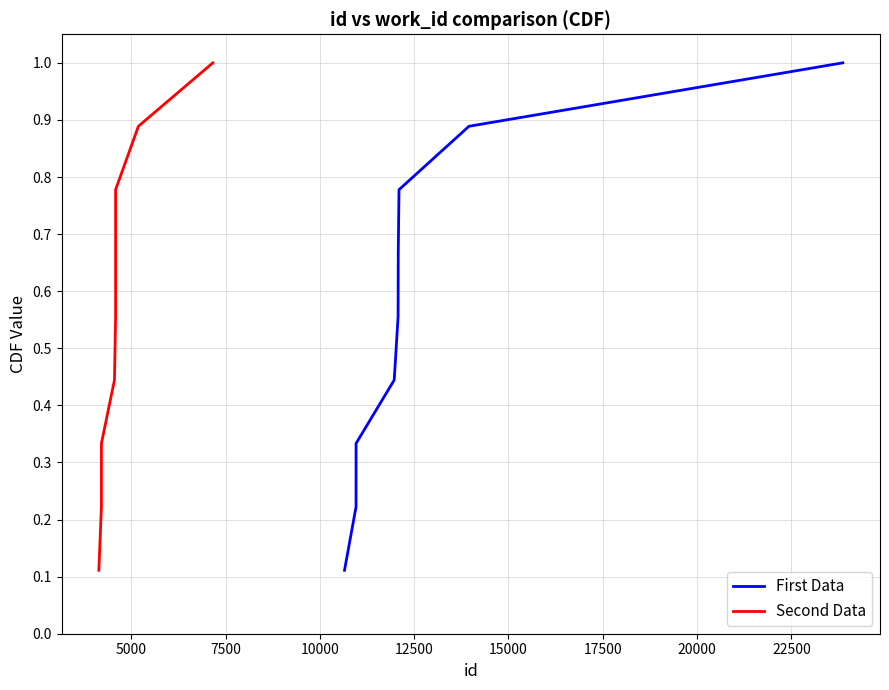

True or false: Second Data has more than 2 points higher than both neighbors.

False